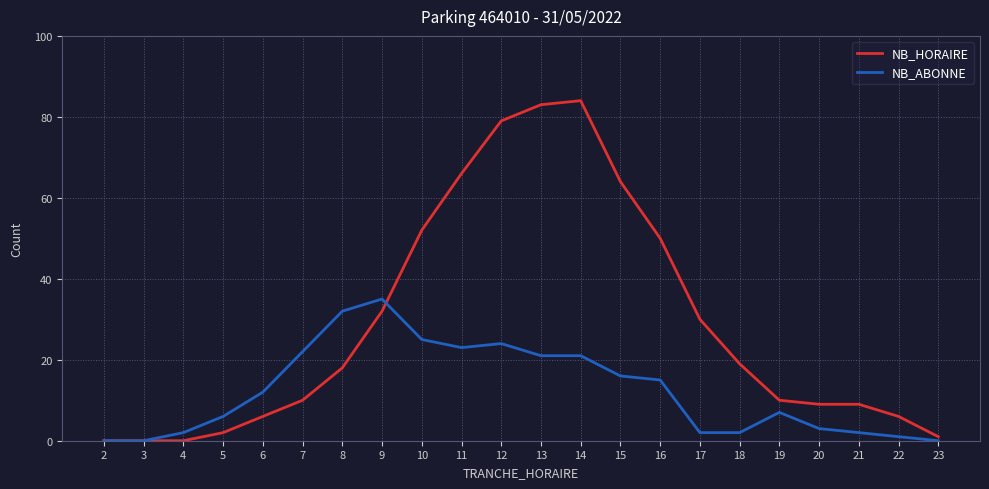

Between 13 and 17, which series saw the biggest shift?

NB_HORAIRE